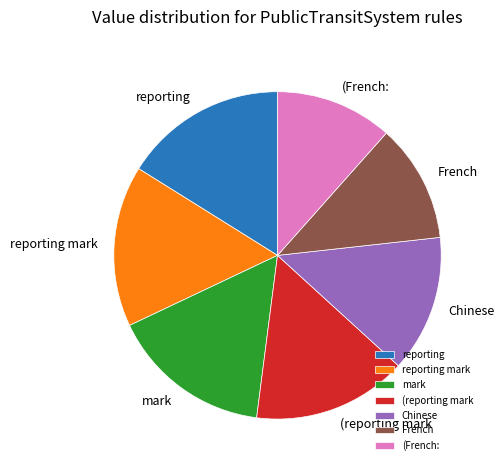

The reporting slice represents 16% of the pie. True or false?

True